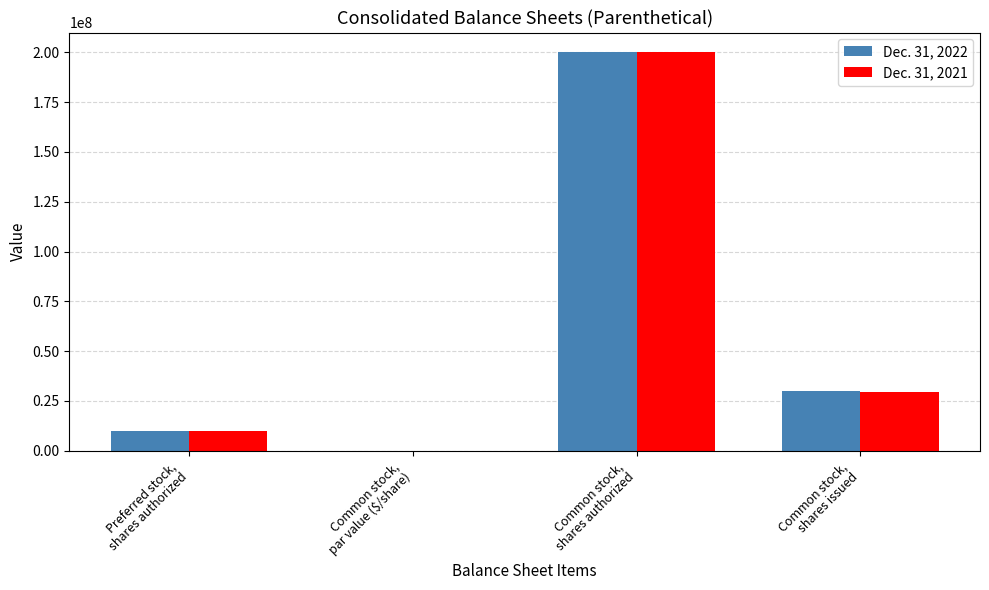

Which series changed the most between Common stock,
shares authorized and Common stock,
shares issued?

Dec. 31, 2021